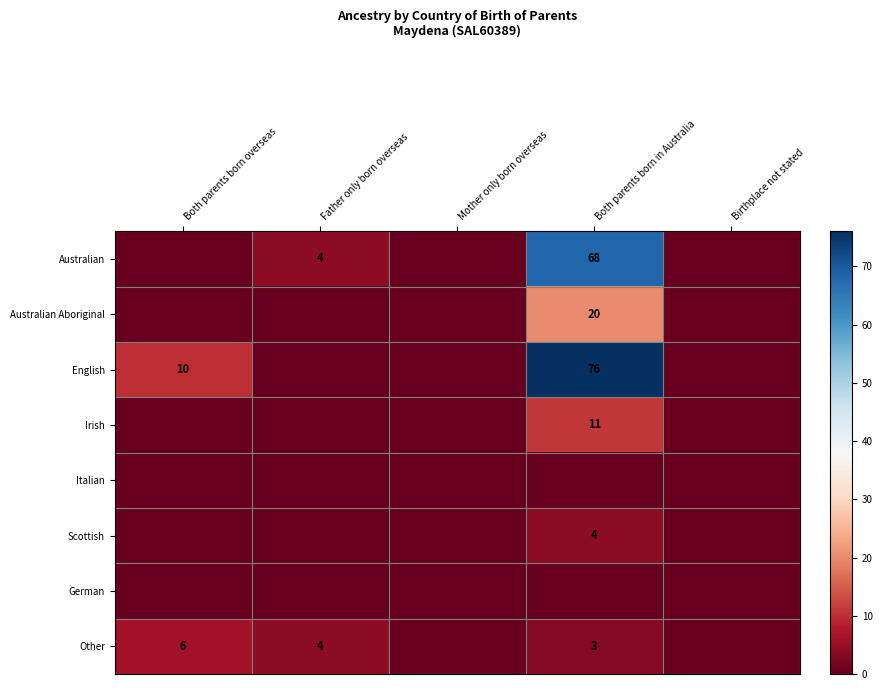

Which has a higher value, Birthplace not stated or Mother only born overseas?

Birthplace not stated